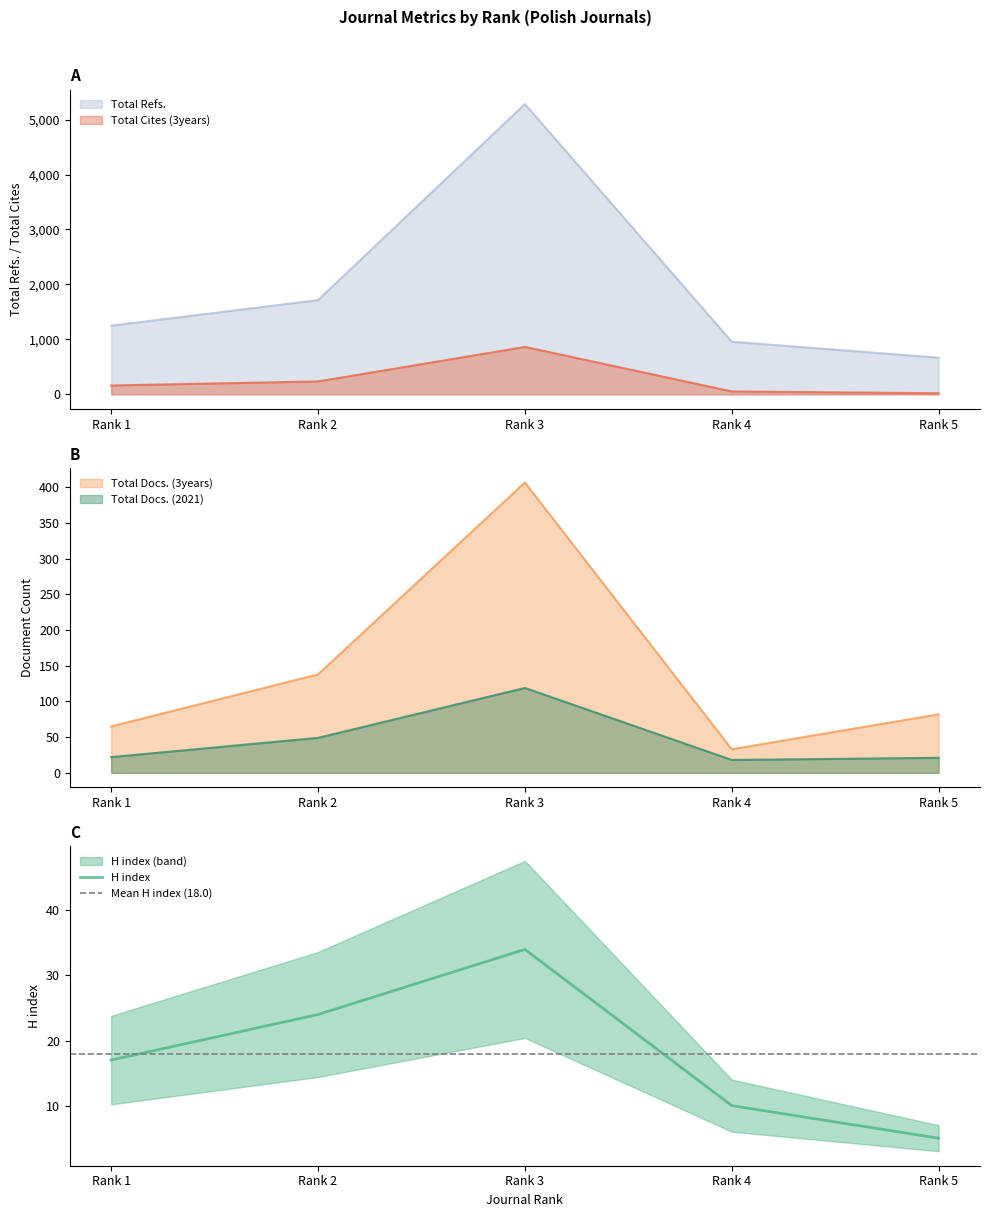

At which label does Total Refs. first exceed 1249?

Rank 2